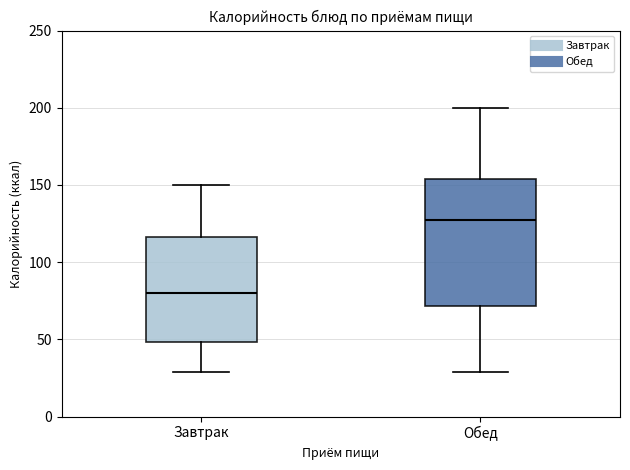

Reading left to right, transcribe this box plot: for each box, give where its median line is, the range the box spans, and where its two whiskers end, as read against the y-axis. The values are not printed on the chart, so give them approximately, as read against the axis.

Завтрак: median 80, box 50 to 115, whiskers 30 to 150
Обед: median 125, box 70 to 155, whiskers 30 to 200